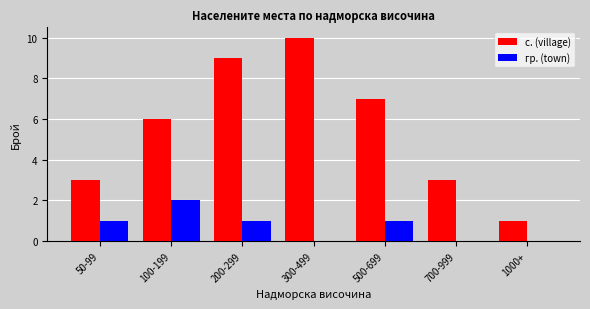

Reading left to right, transcribe all the data shown in this chart.

с. (village): 50-99=3	100-199=6	200-299=9	300-499=10	500-699=7	700-999=3	1000+=1
гр. (town): 50-99=1	100-199=2	200-299=1	300-499=0	500-699=1	700-999=0	1000+=0